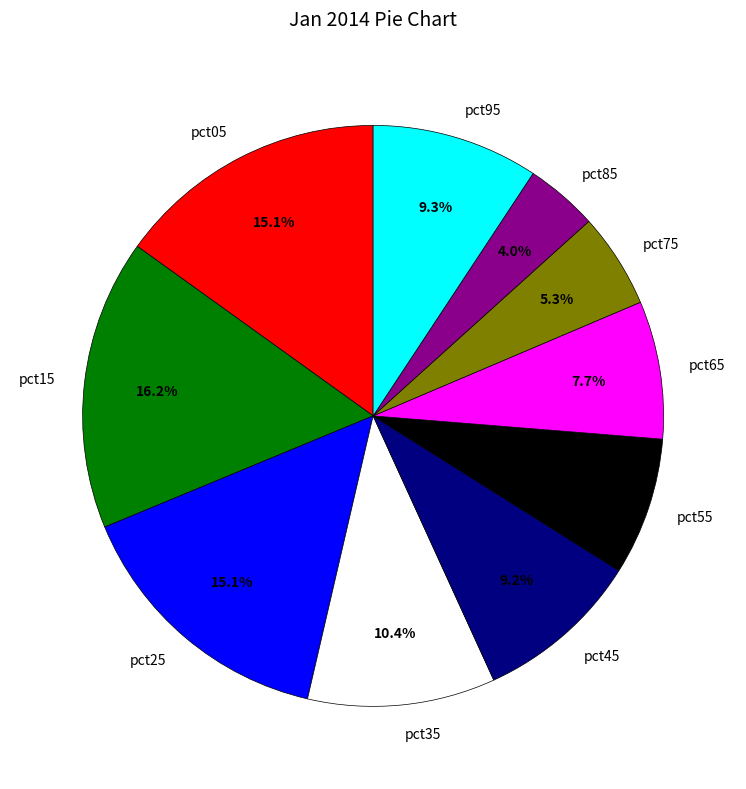

Is it true that pct35 is 10% of the pie?

True